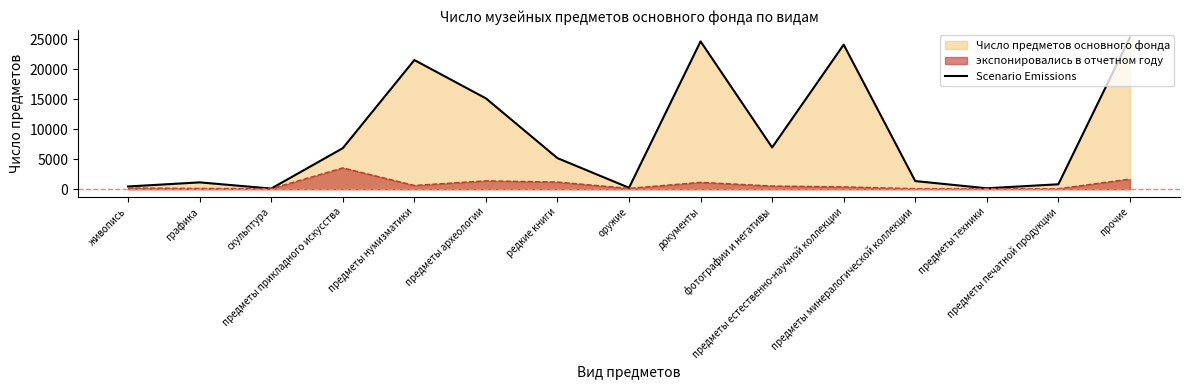

What position from the right is предметы минералогической коллекции?

4